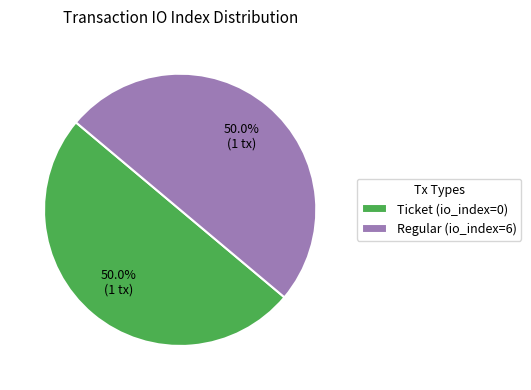

What percentage is NOT represented by Ticket (io_index=0)?

50.0%